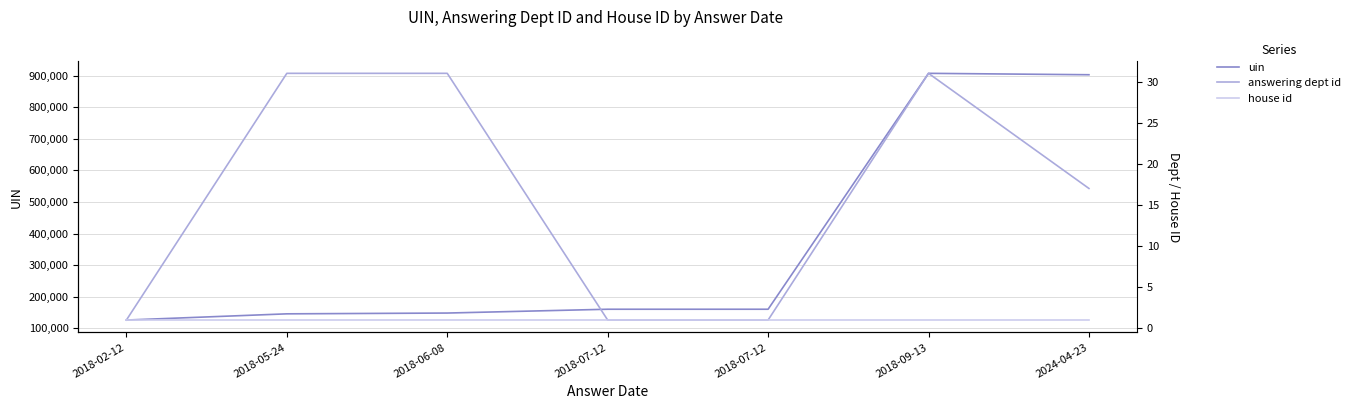

Is the value of house id at 2018-07-12 greater than the value of uin at 2018-07-12?

No